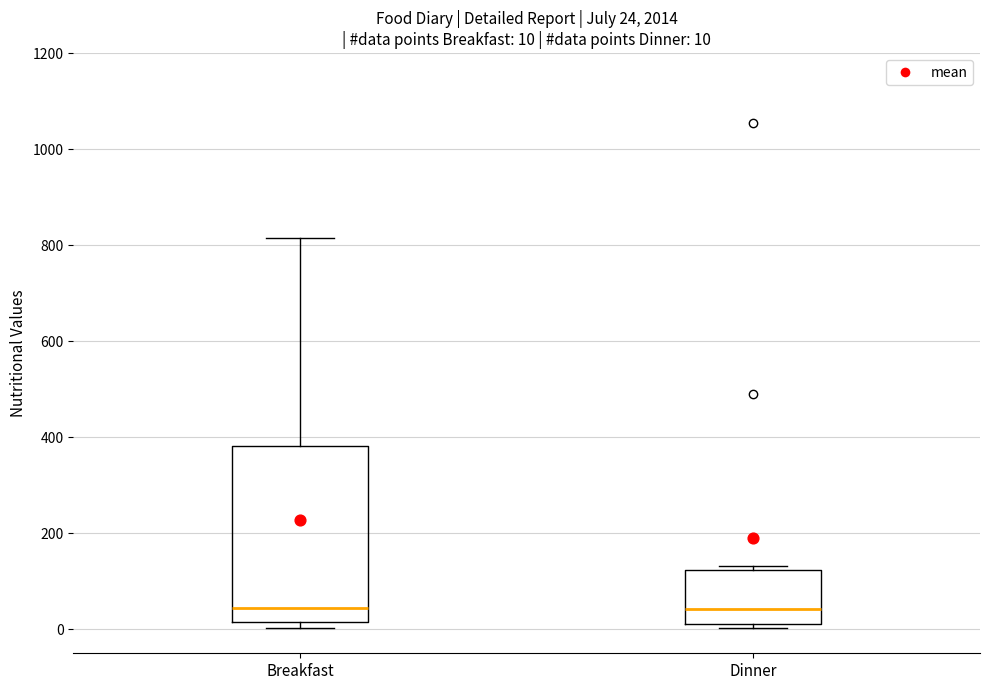

Comparing the boxes themselves (not the whiskers), which one is the tallest?

Breakfast